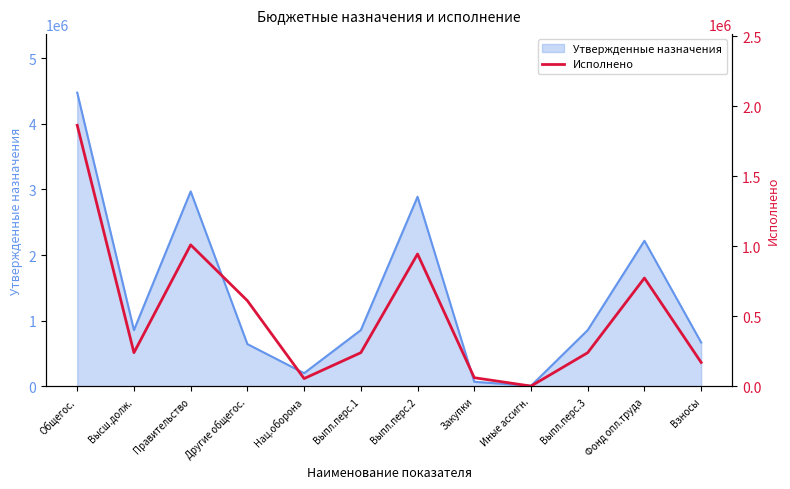

What is the smallest value displayed?

2739.5